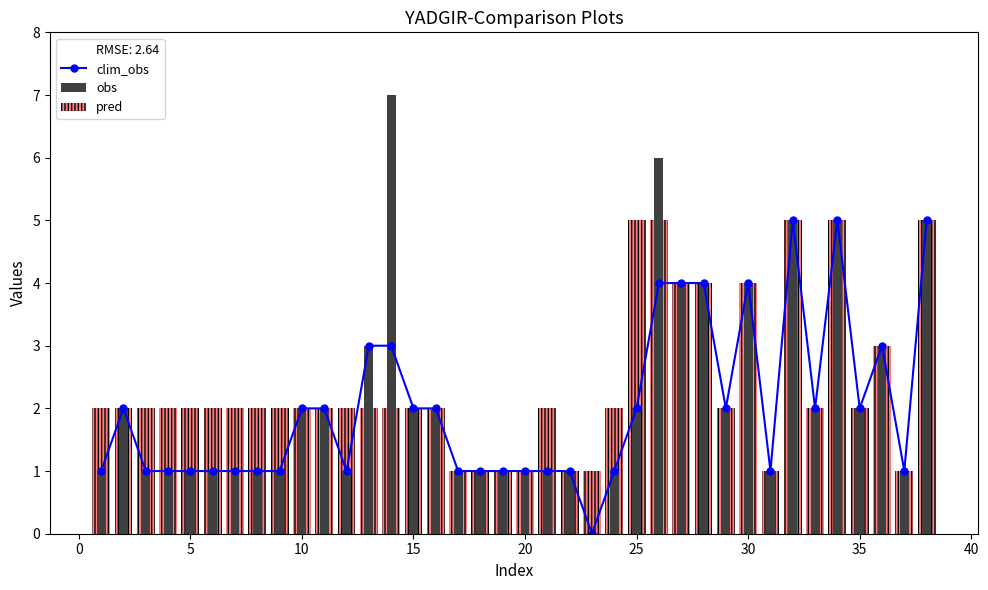

Which series has the widest spread of values?

obs